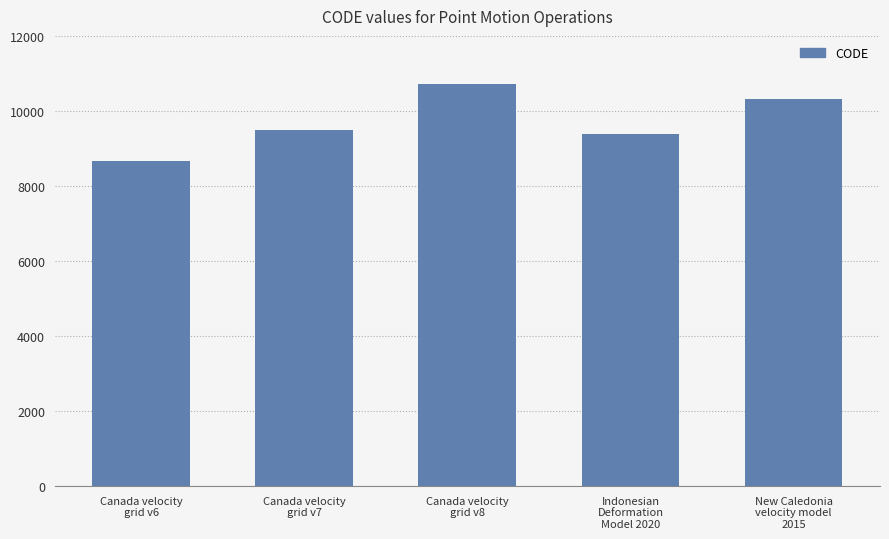

What is the value of the 4th bar from the left?

9375